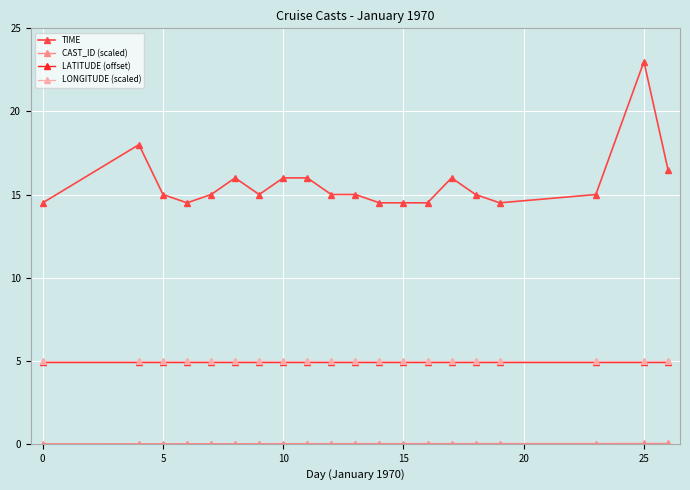

True or false: TIME has more than 2 points higher than both neighbors.

True